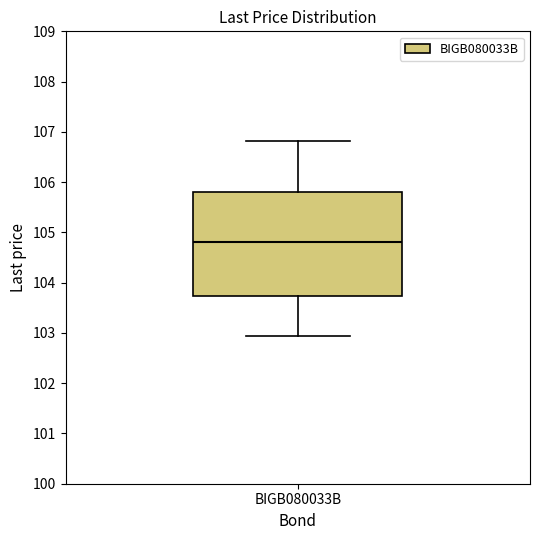

Where does the upper whisker of the box for BIGB080033B end on the y-axis? The values are not printed on the chart, so give them approximately, as read against the axis.

106.8